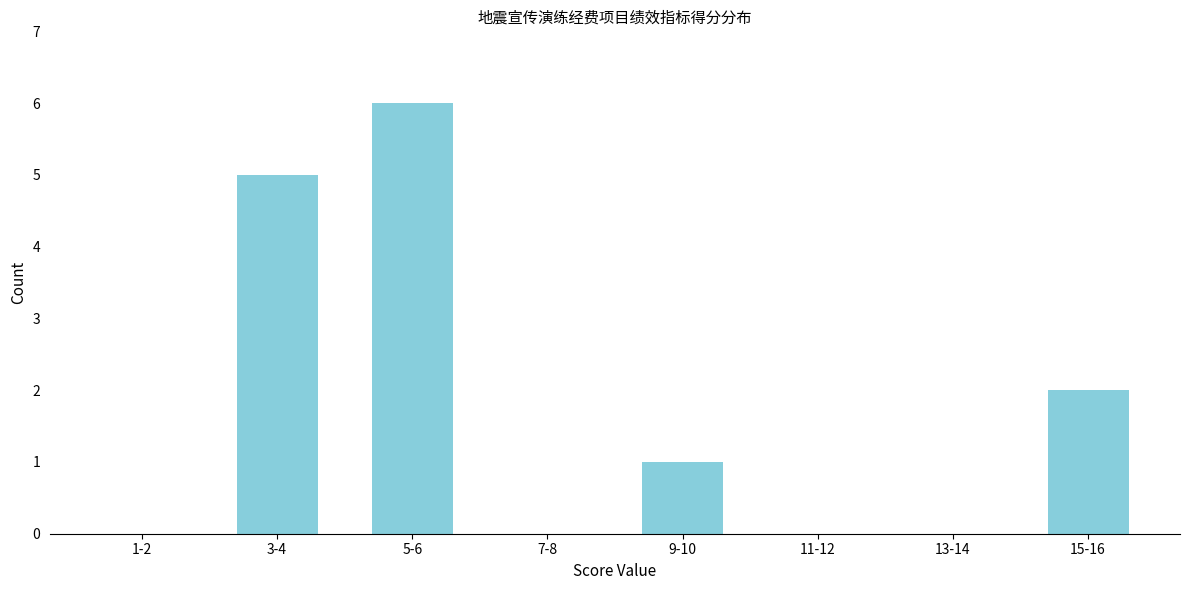

Reading left to right, list all the values displayed in this chart.

1-2=0	3-4=5	5-6=6	7-8=0	9-10=1	11-12=0	13-14=0	15-16=2